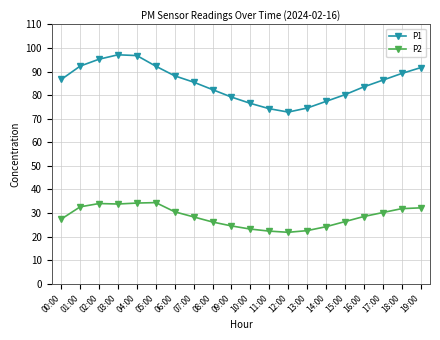

True or false: P1 has more than 2 points higher than both neighbors.

False